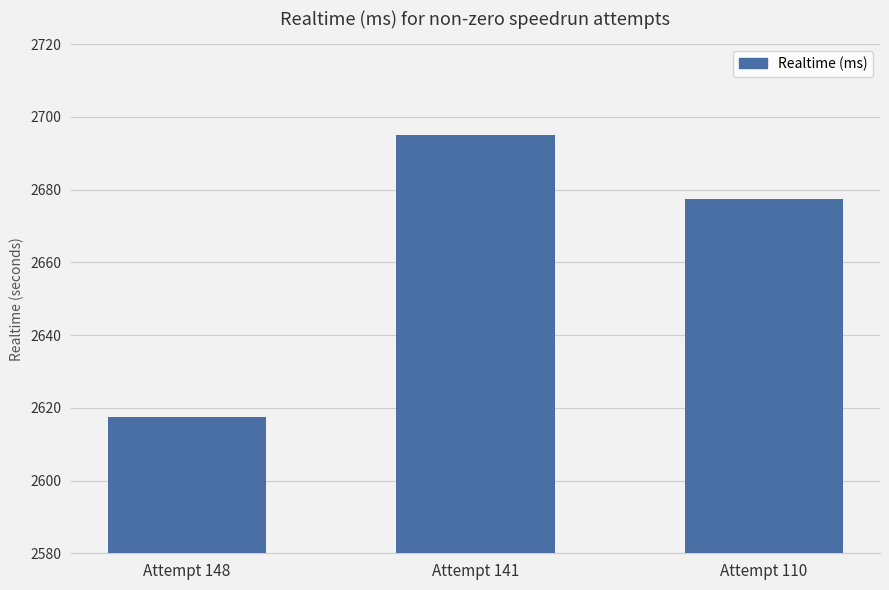

Does the chart contain stacked bars?

No